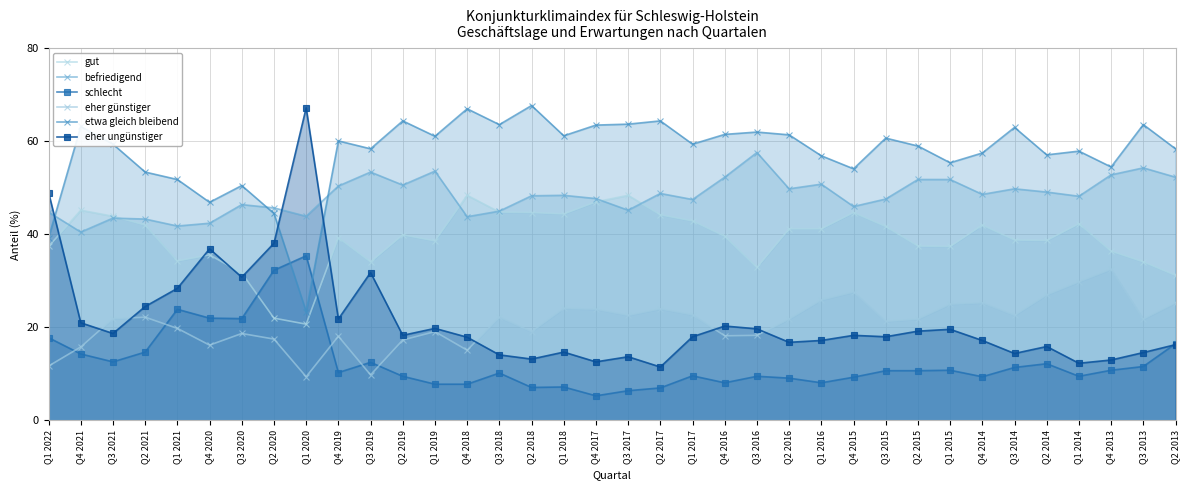

At which category does etwa gleich bleibend reach its first local peak?

Q4 2021